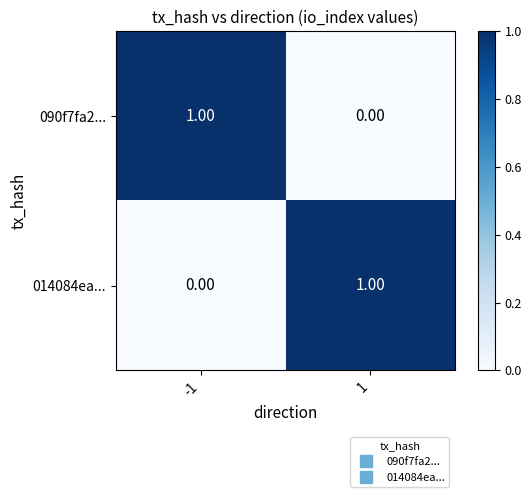

At -1, list the series in order from smallest to largest.

014084ea..., 090f7fa2...